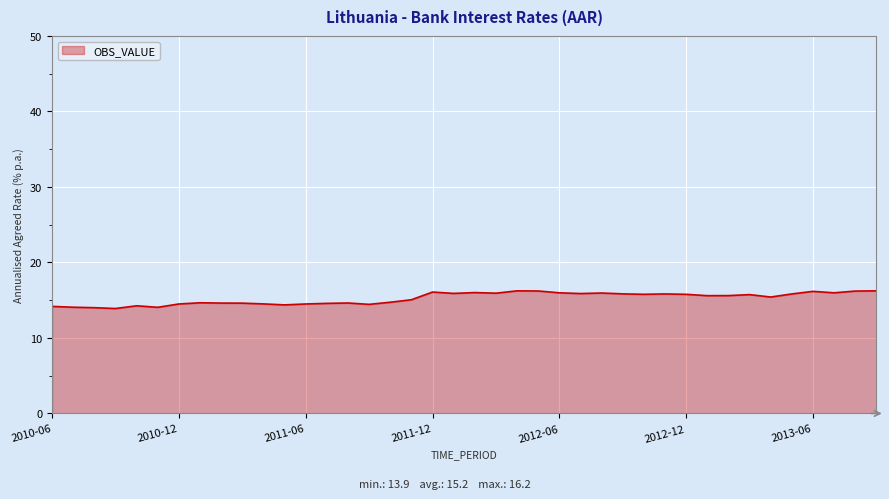

What is the greatest value displayed?

16.2